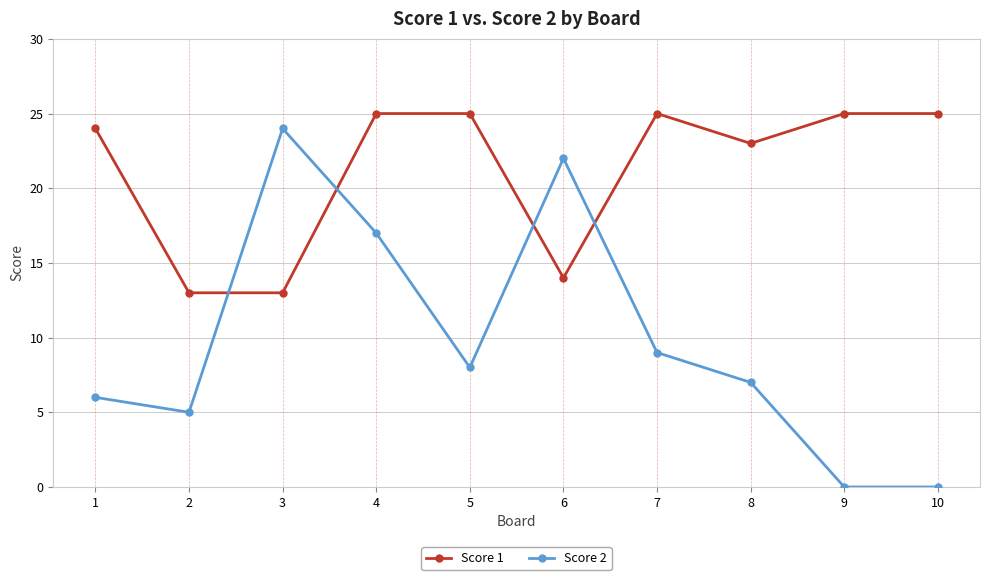

Which series has the largest range (max minus min)?

Score 2